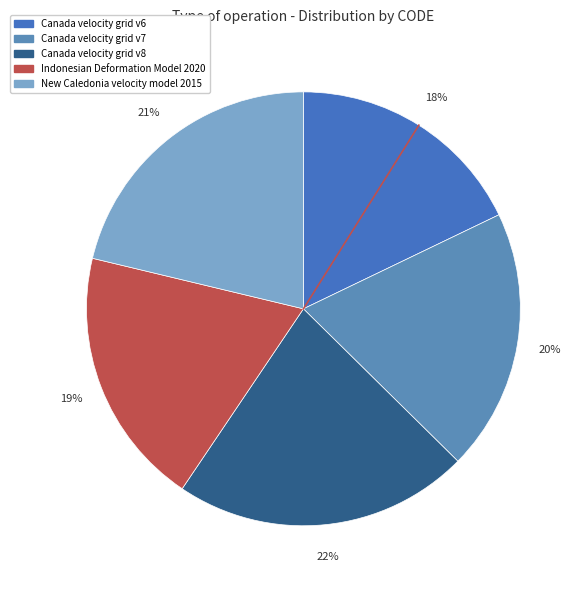

What percentage is the Canada velocity grid v6 slice, to the nearest percent?

18%